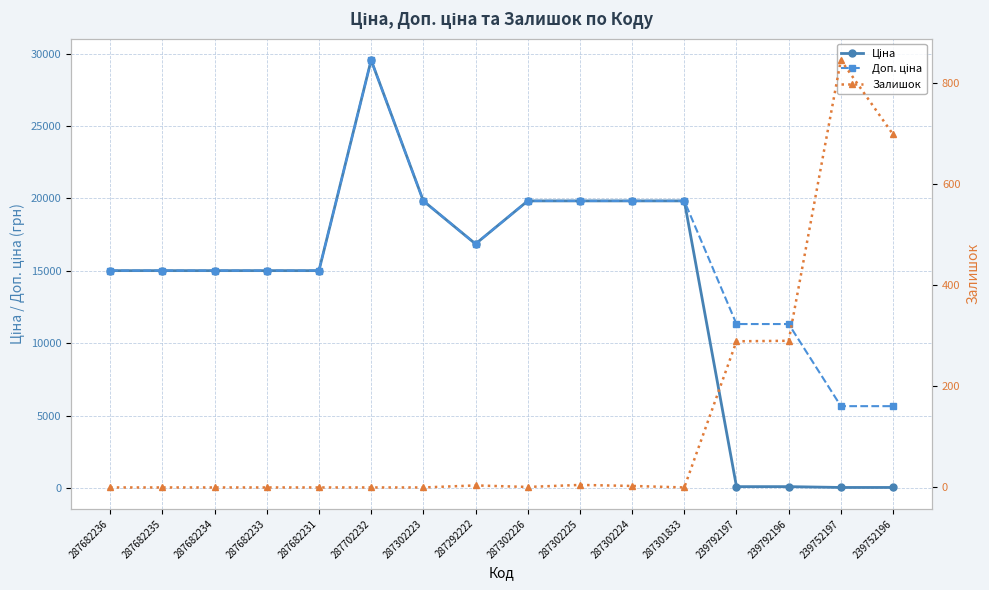

Where does the Доп. ціна series first go above 15019?

287682236